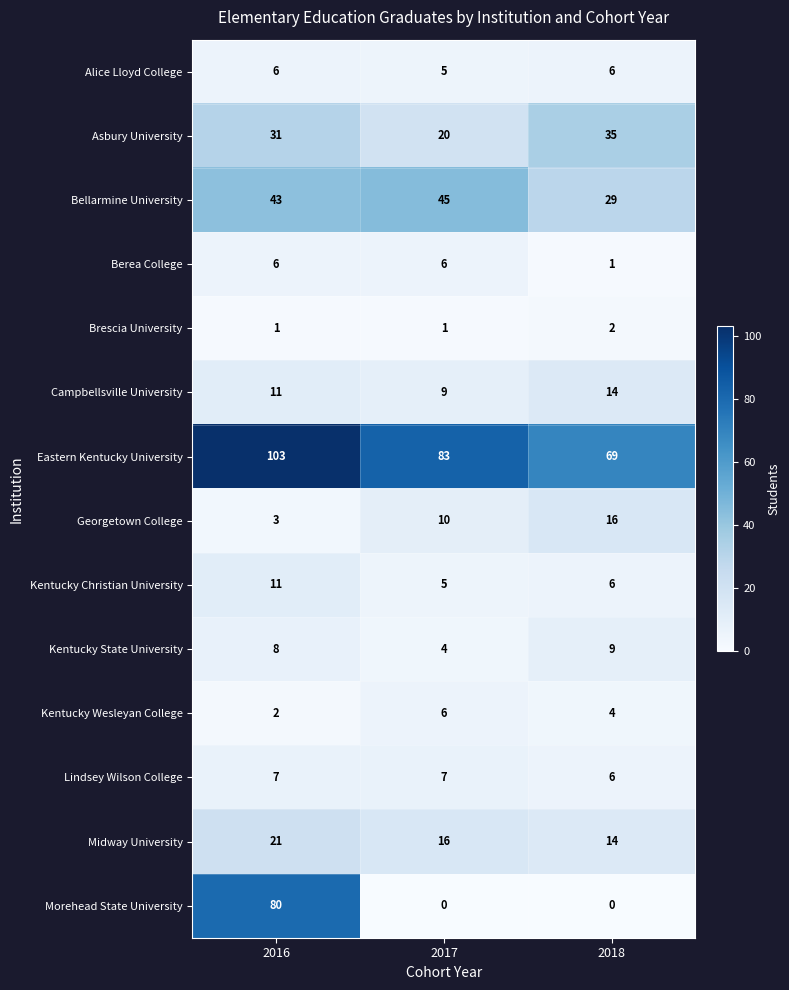

At how many categories does at least one series exceed 13?

3